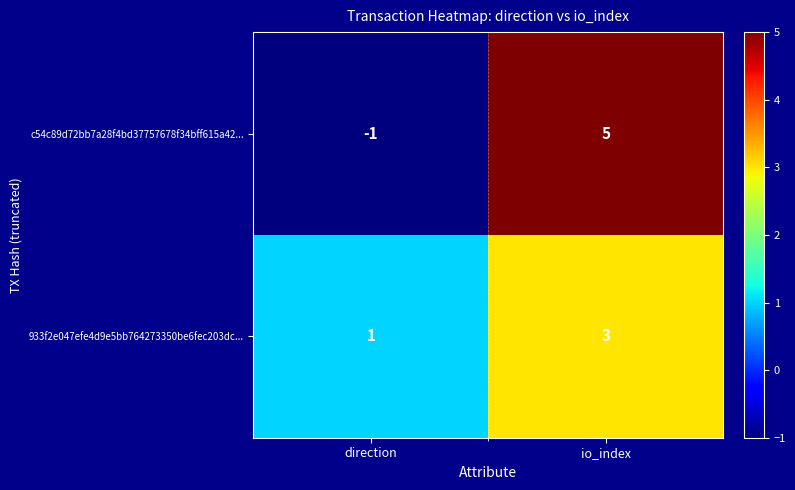

Rank the series at direction from highest to lowest value.

933f2e047efe4d9e5bb764273350be6fec203dc..., c54c89d72bb7a28f4bd37757678f34bff615a42...